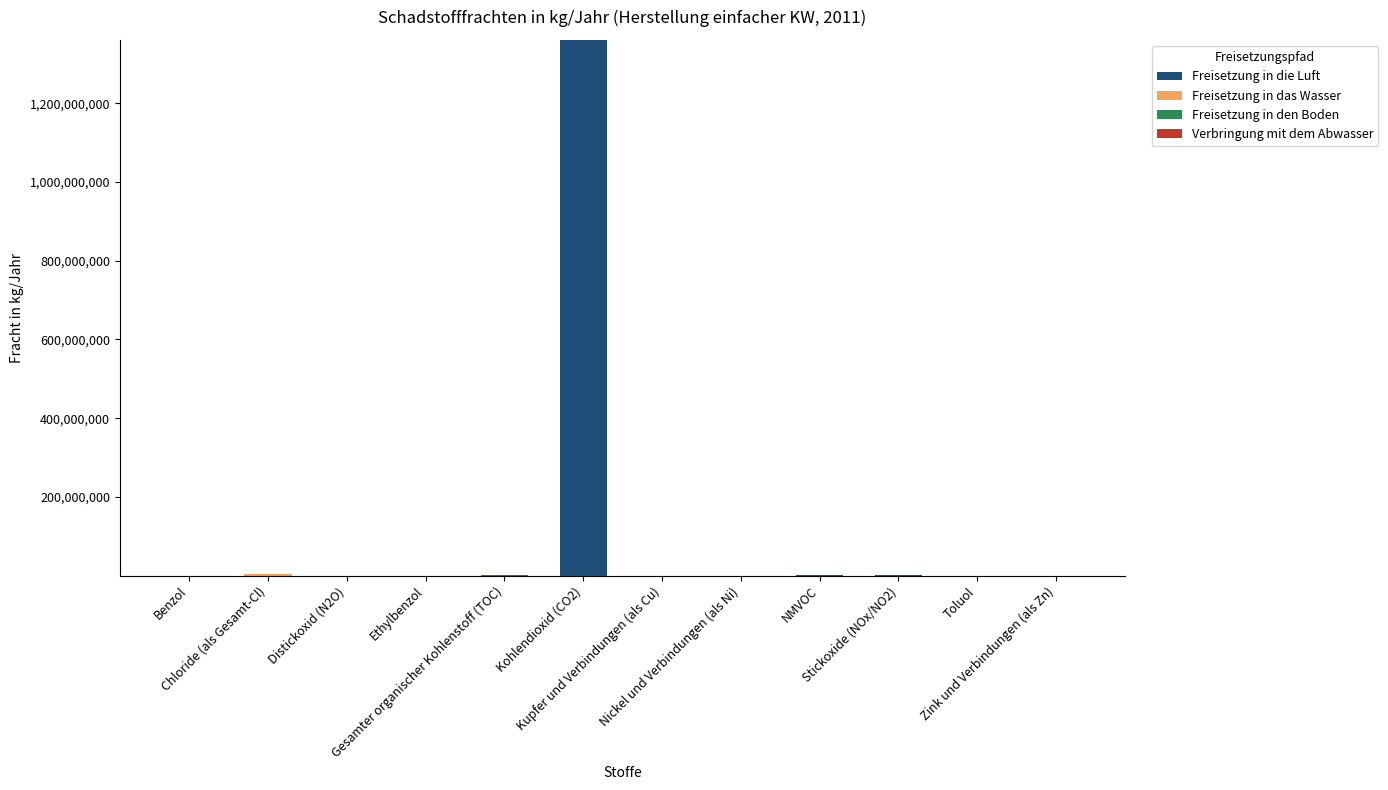

Count the number of data series in this chart.

3